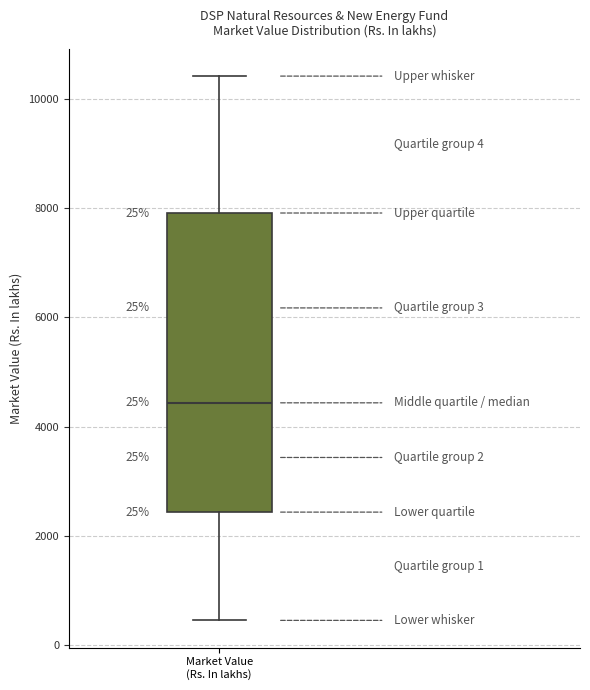

Read this box plot against the y-axis: the position of the median line, the range covered by the box, and the ends of both whiskers. The values are not printed on the chart, so give them approximately, as read against the axis.

median 4400, box 2400 to 8000, whiskers 400 to 10400